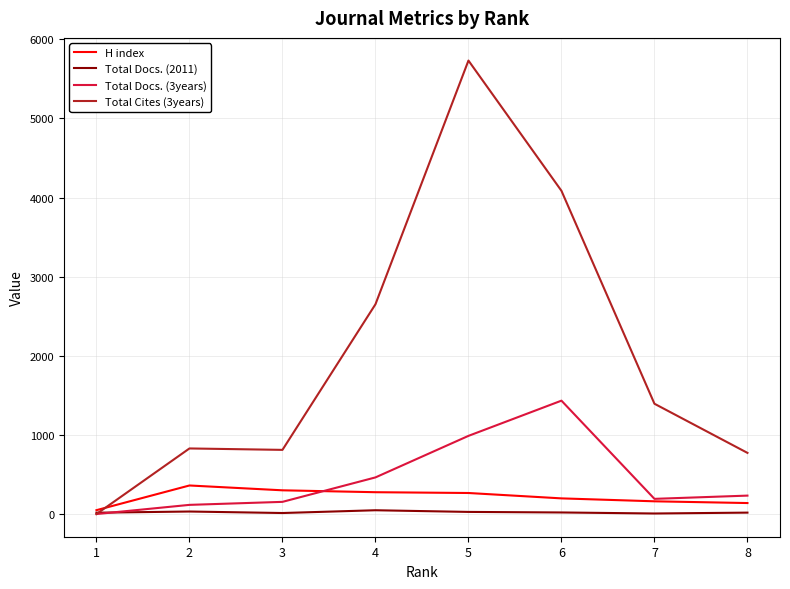

The value of Total Cites (3years) at 6 is 1701. True or false?

False